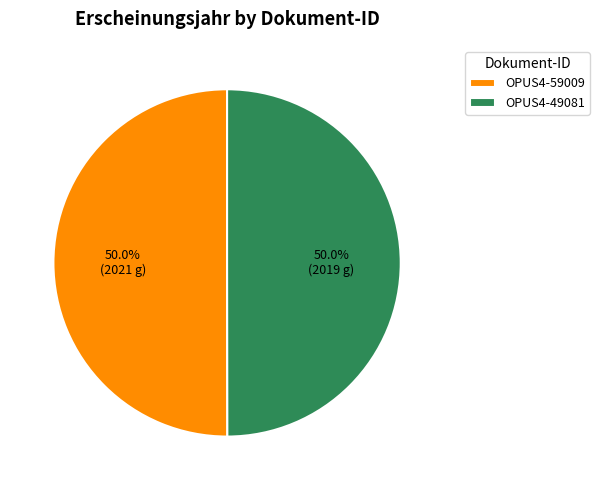

Do OPUS4-49081 and OPUS4-59009 together represent more than half of the pie?

Yes